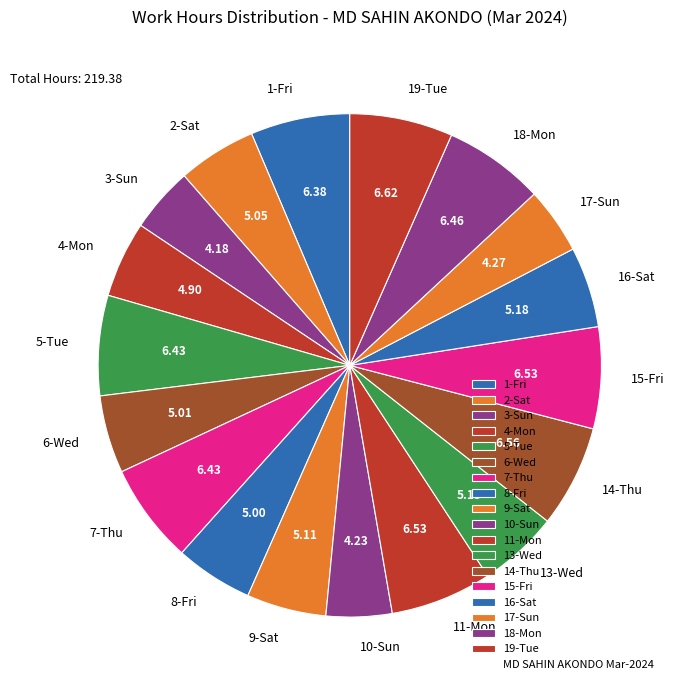

Is the sum of 6-Wed and 17-Sun greater than half?

No